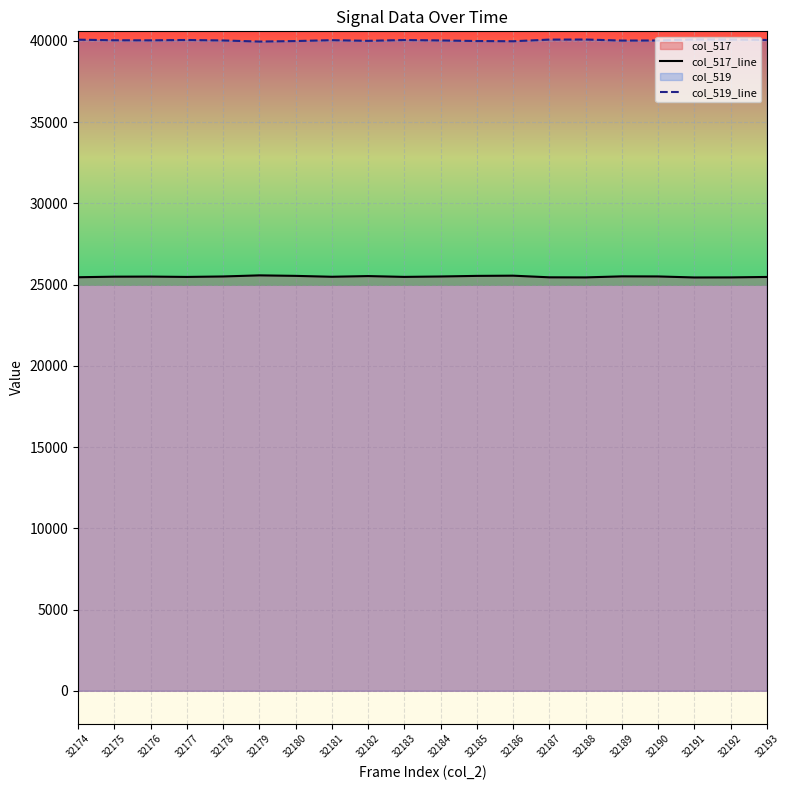

What is the value of the col_517_line point at the 20th from the left?

25473